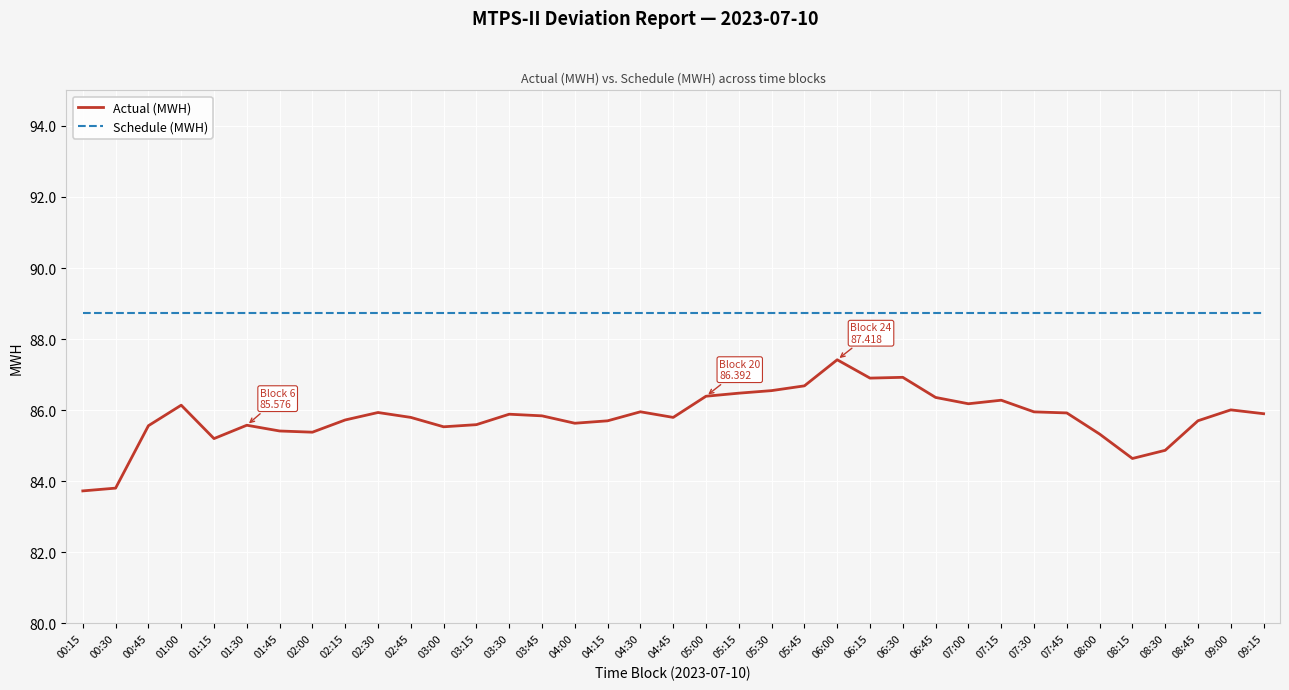

True or false: Actual (MWH) has a value of 85.6 at 03:15.

True